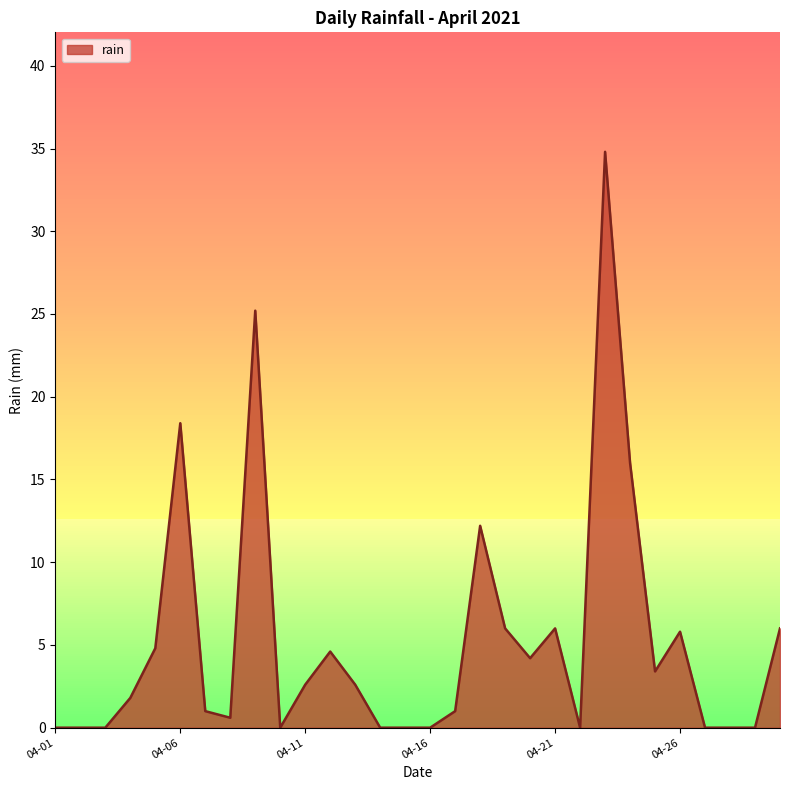

What is the maximum value shown in the chart?

34.8